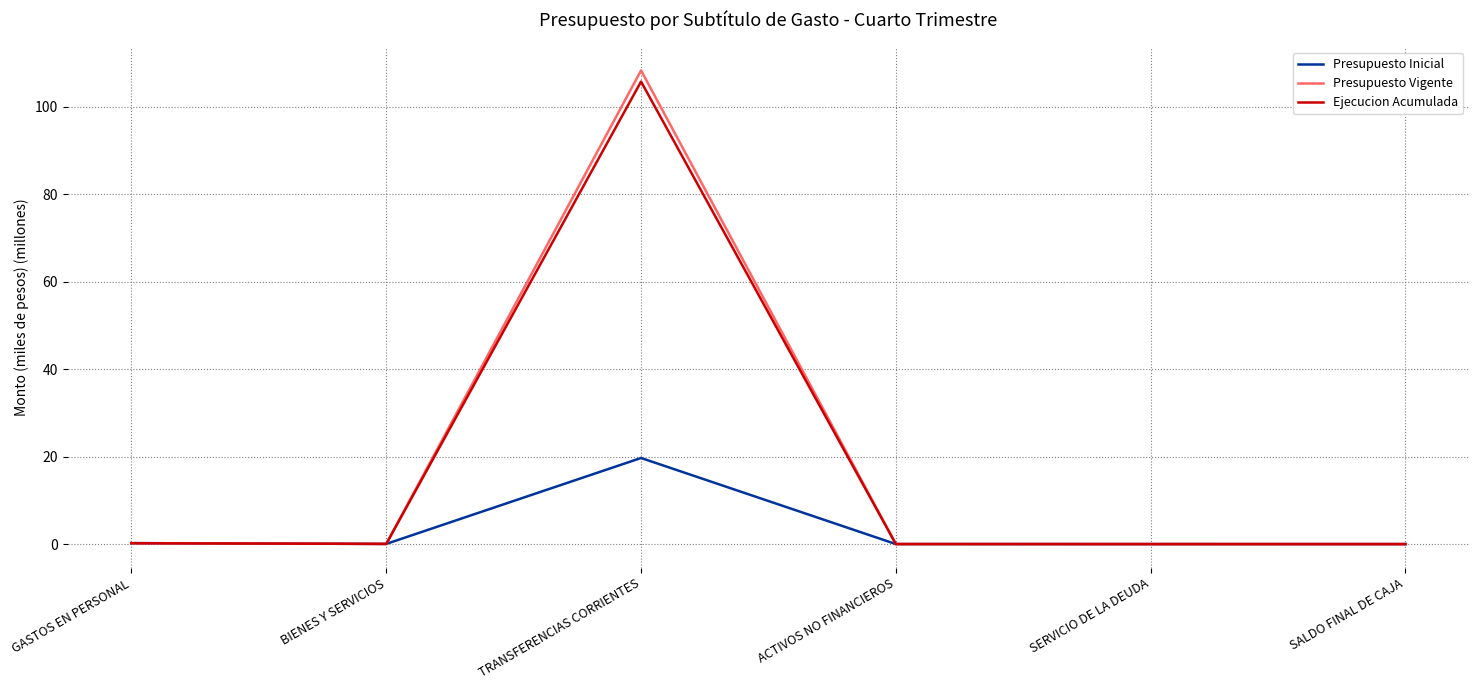

Count the number of data series in this chart.

3